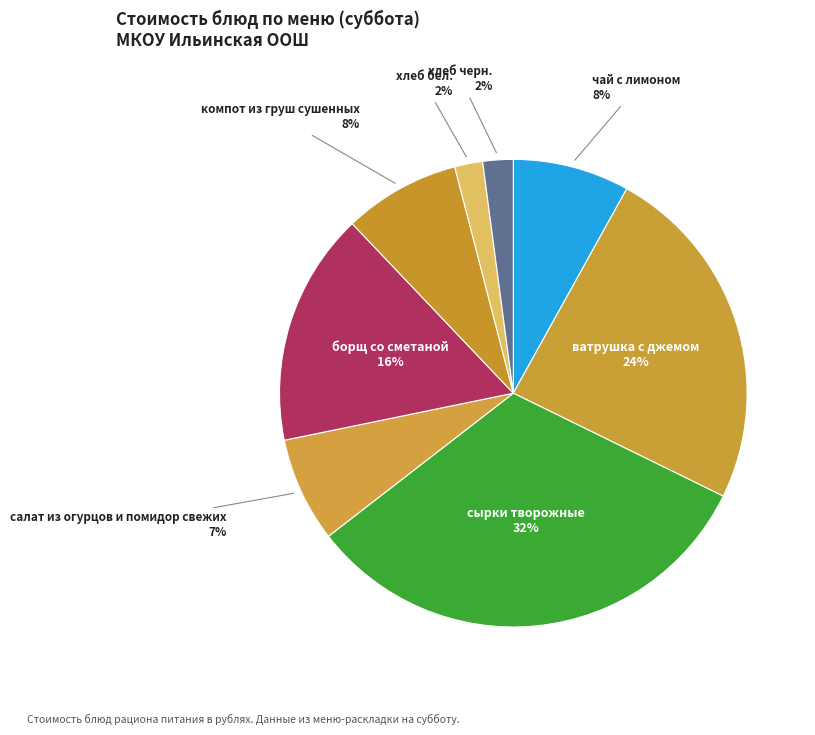

Which category has the biggest portion of the pie?

сырки творожные